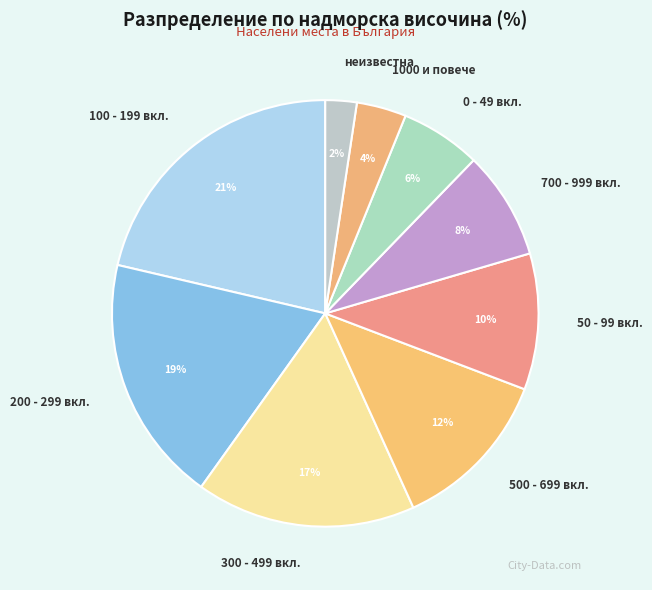

Count the number of slices in the pie.

9